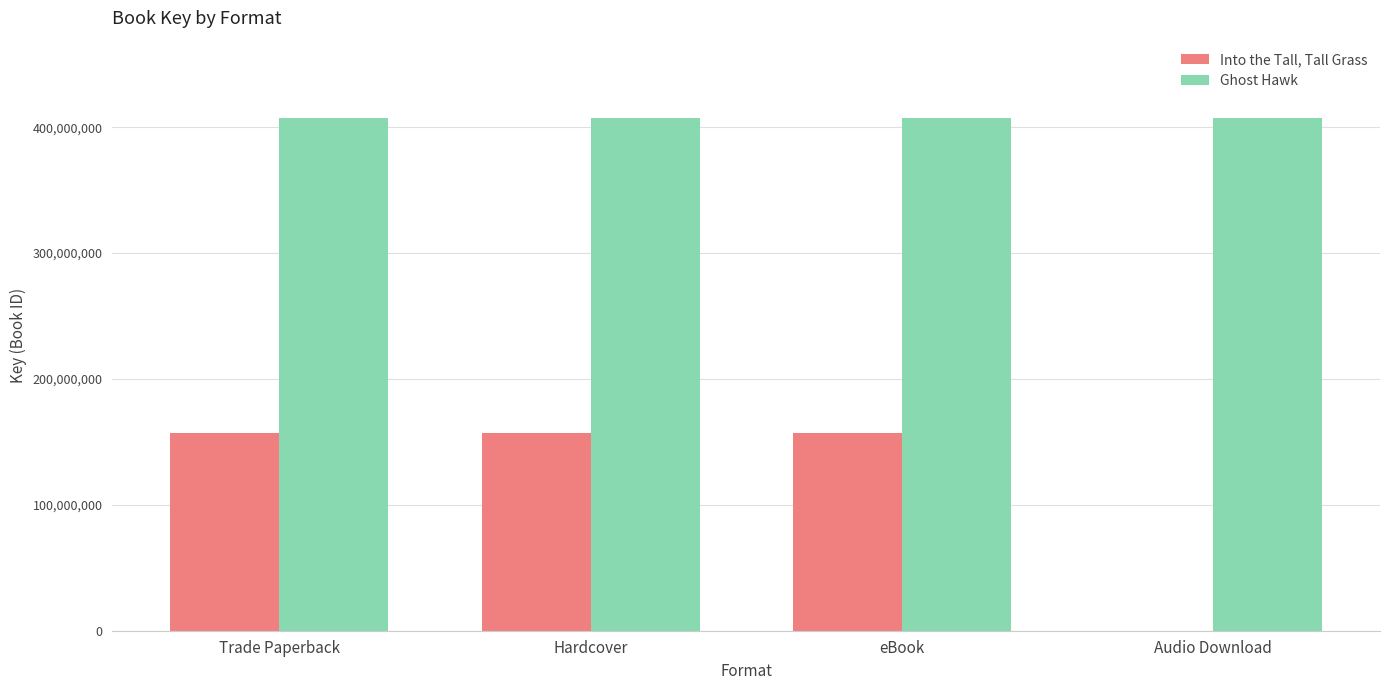

How many groups of bars are there?

4